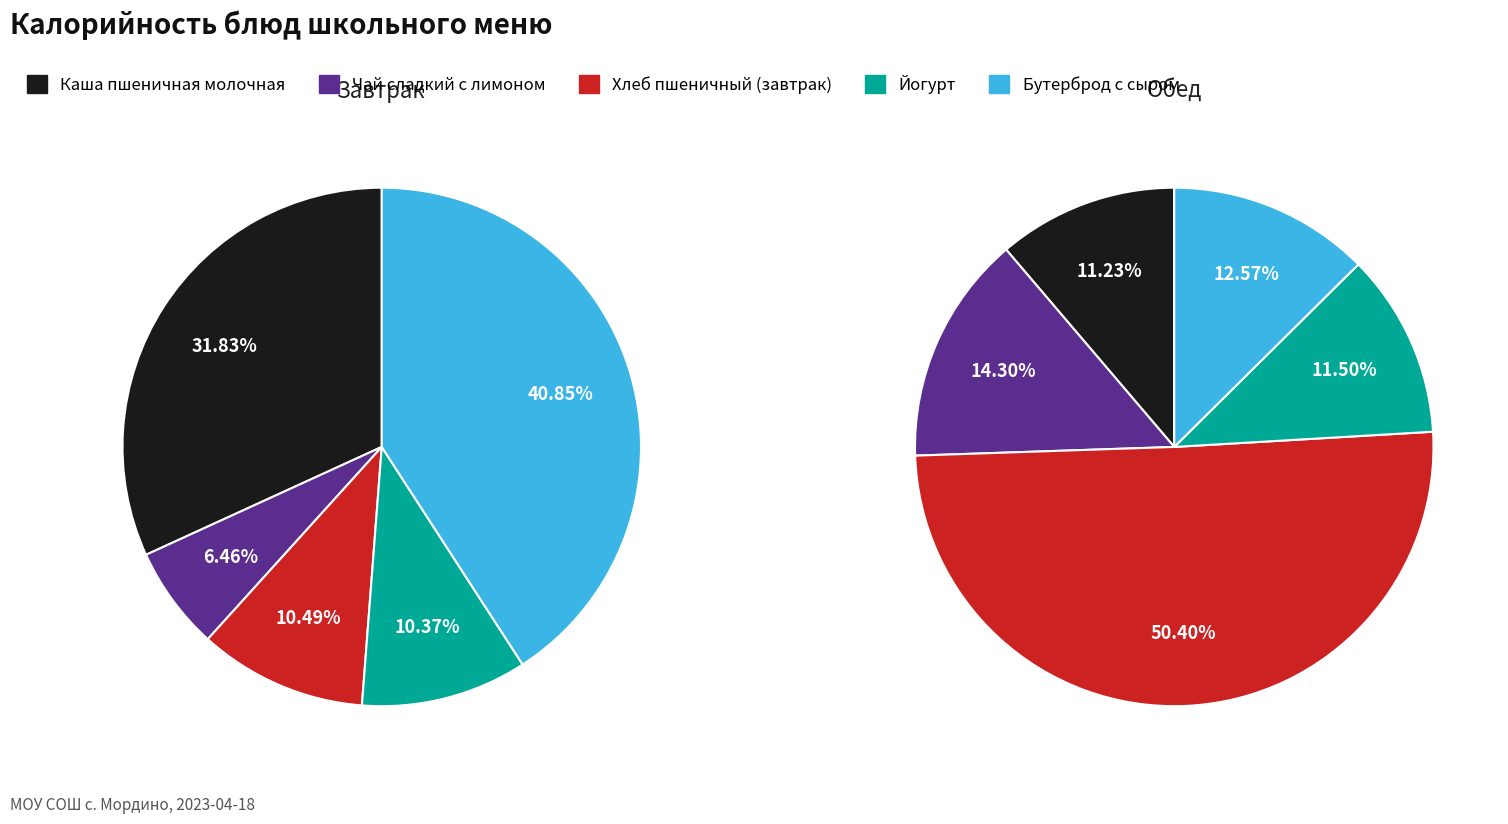

Which category has the smallest portion of the pie?

Каша пшеничная молочная